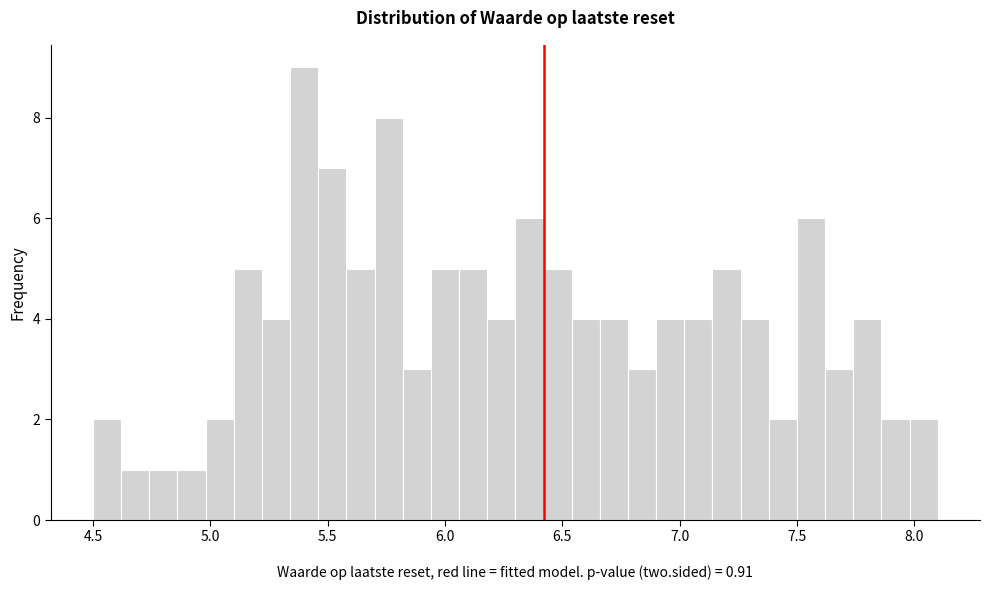

Read against the x-axis, roughly where is the centre of the tallest bar?

5.40